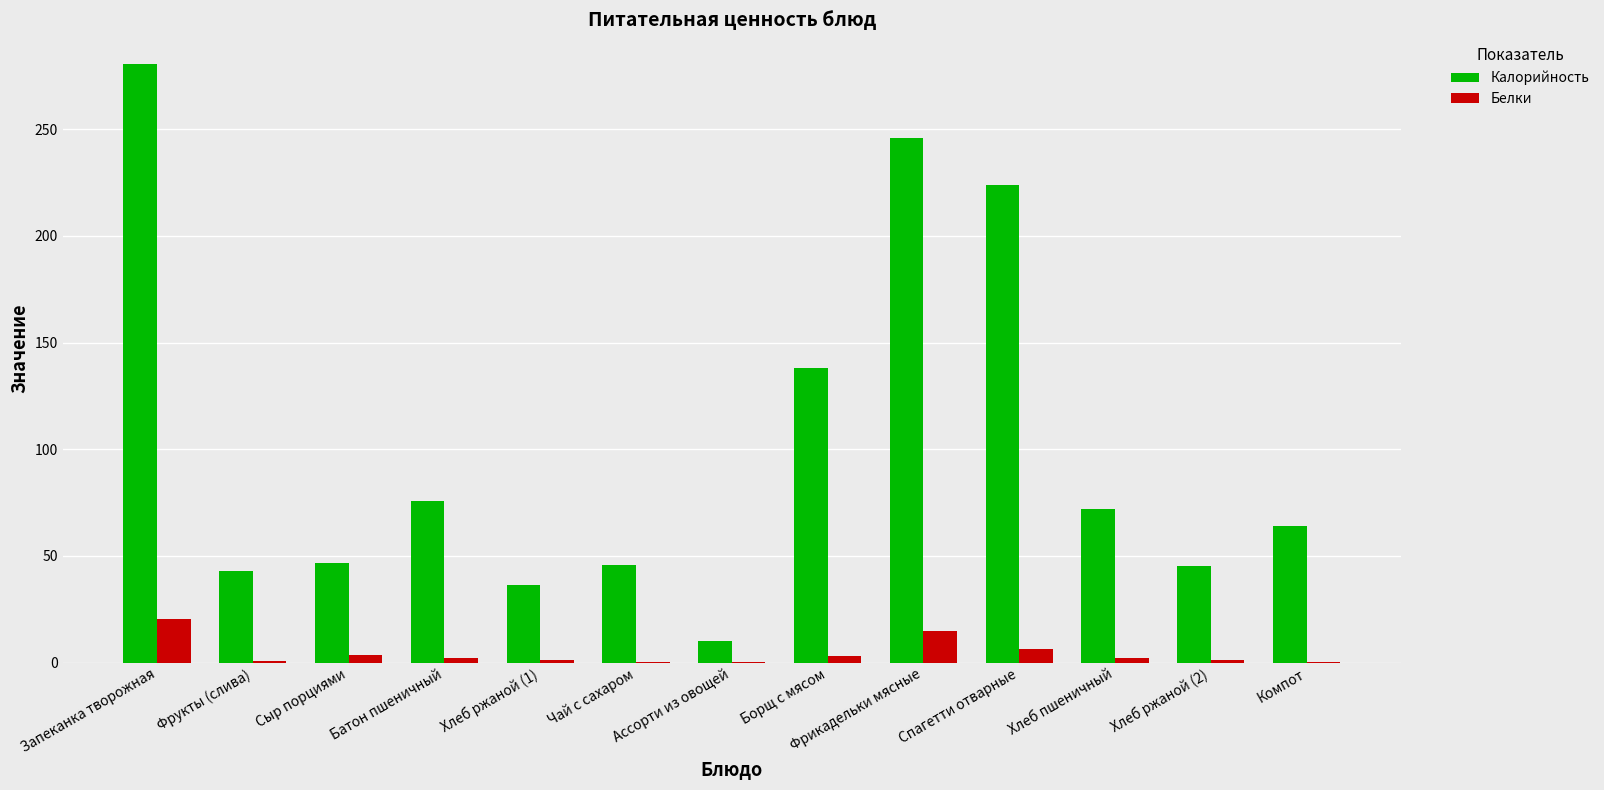

What is the highest value of the Калорийность series?

280.5